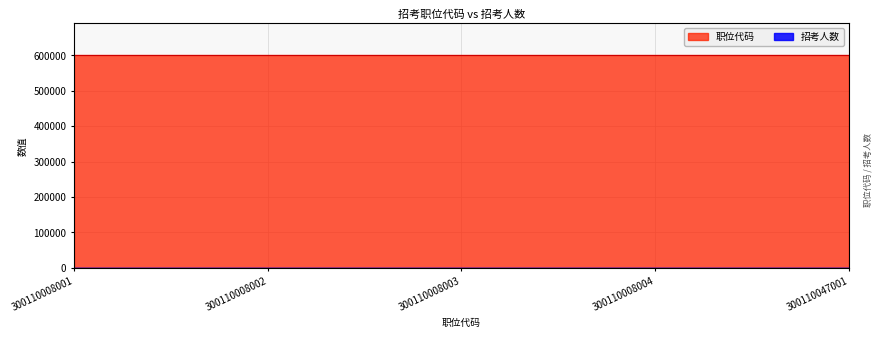

What is the difference between the highest and lowest values at 300110008001?

600214.0